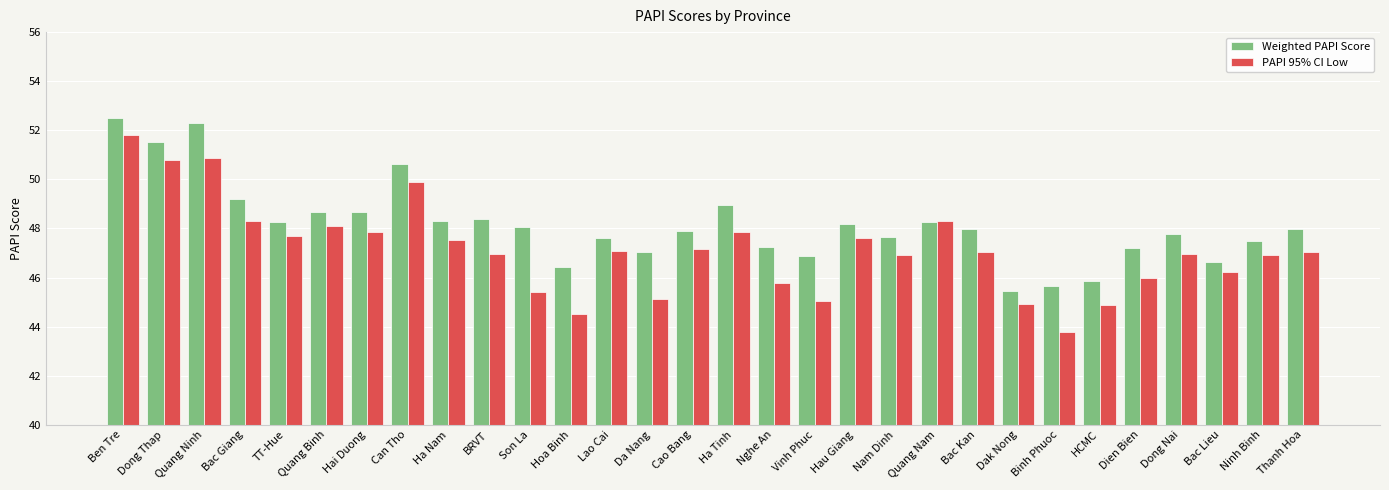

At which category is the sum across all series the highest?

Ben Tre